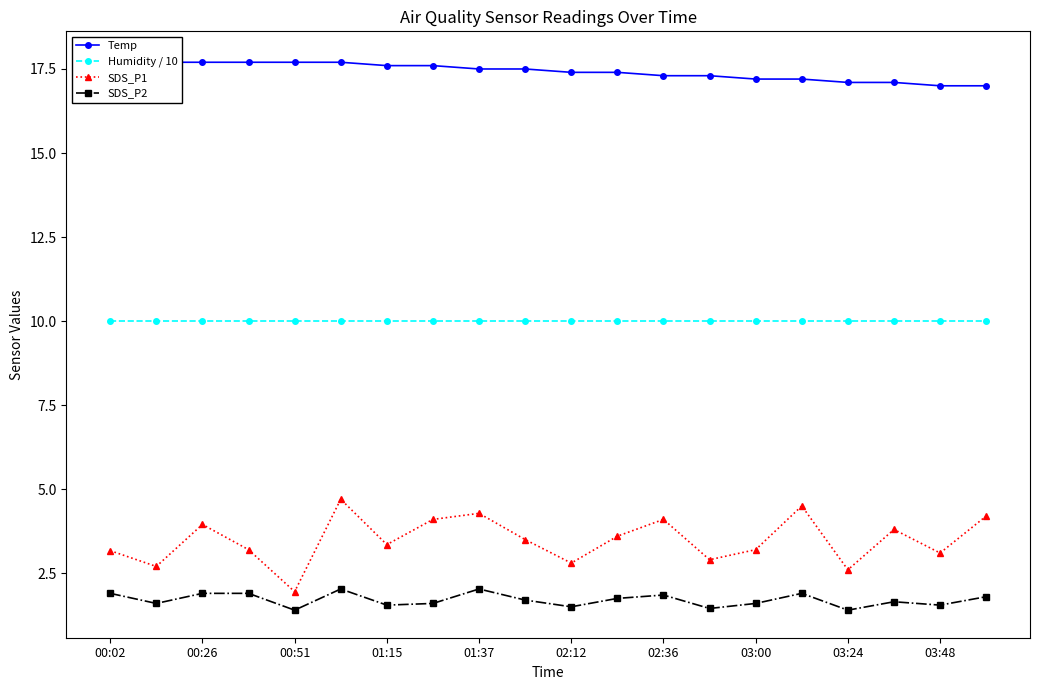

What is the total value across all series at 11?

32.7